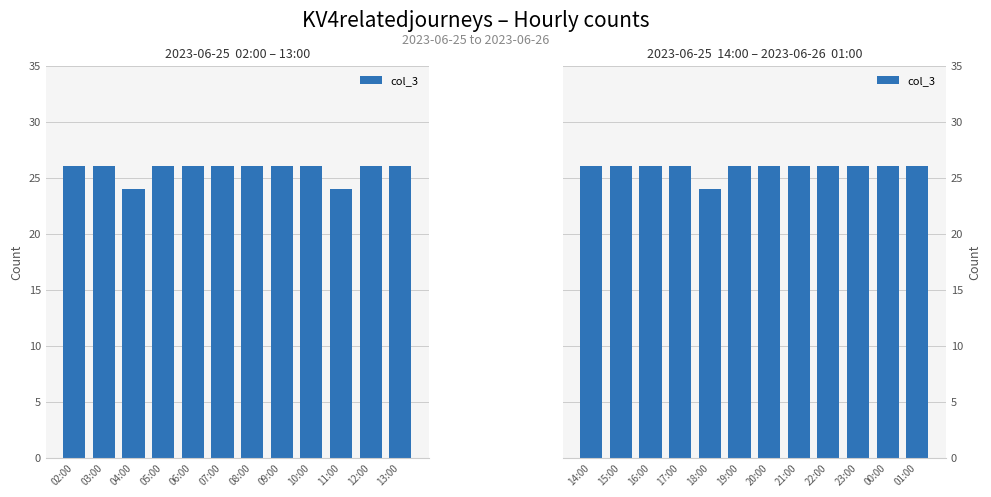

How many categories are shown in the chart?

12